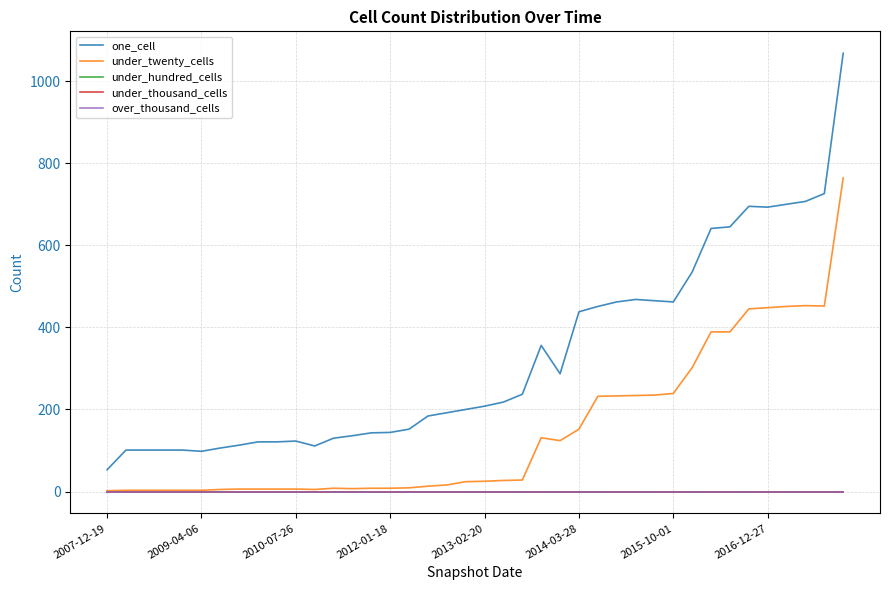

Is this an area chart (filled region under the line)?

No